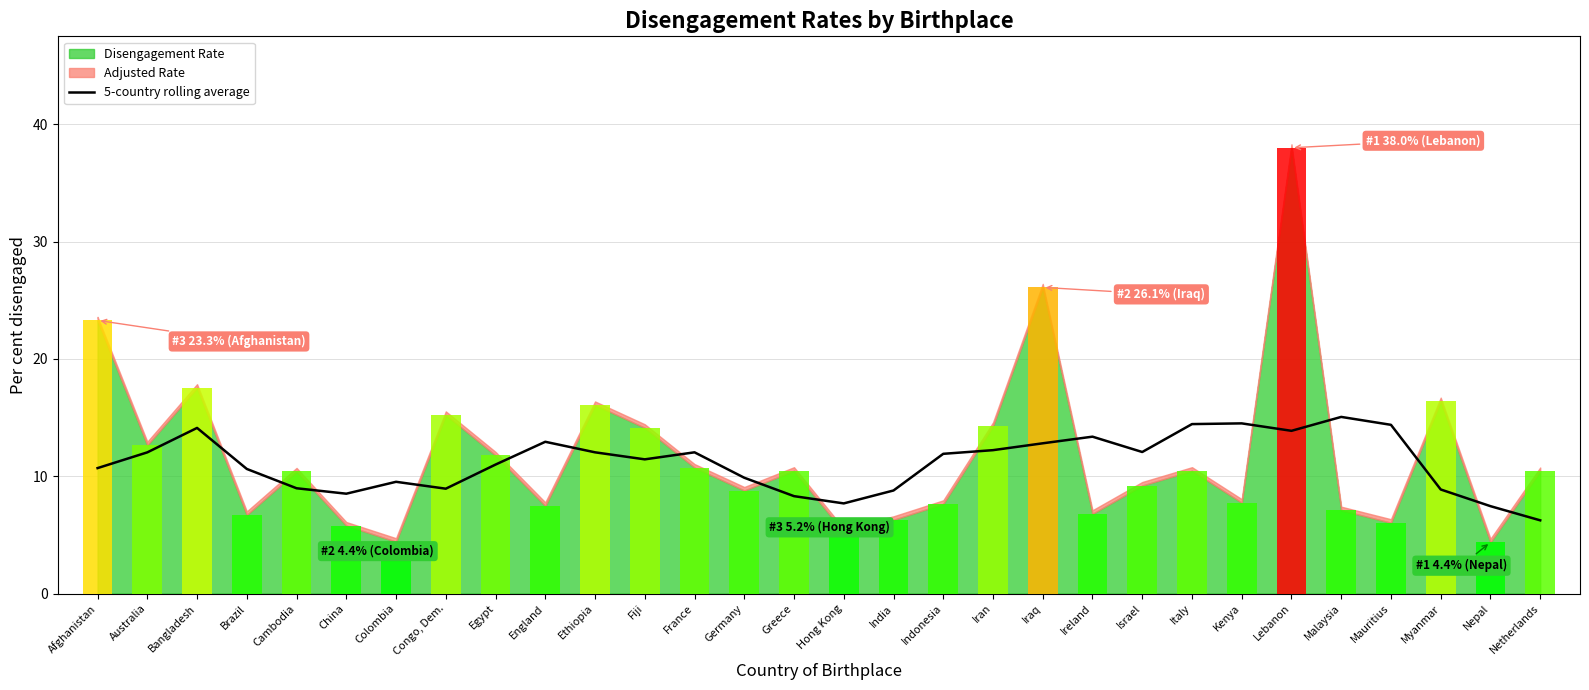

Which has a higher value, Australia or Ethiopia?

Ethiopia